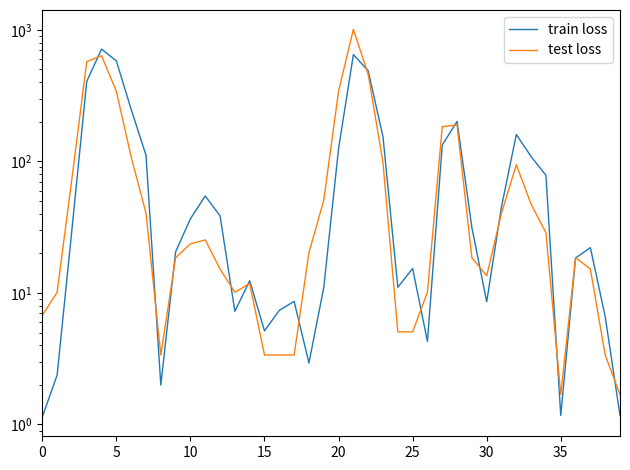

How many data points in test loss are above 20?

20